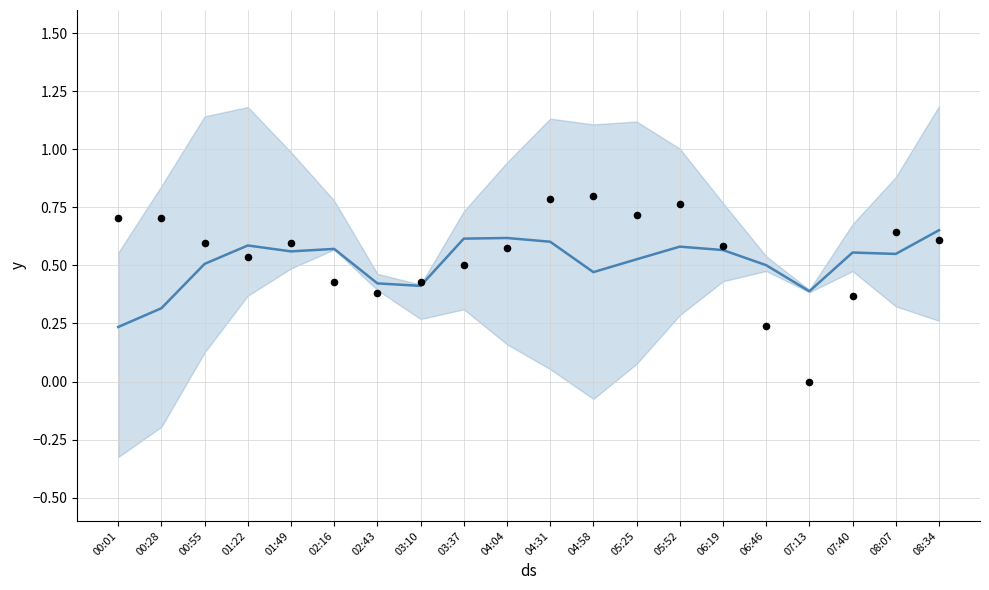

At which category is the sum across all series the highest?

04:31